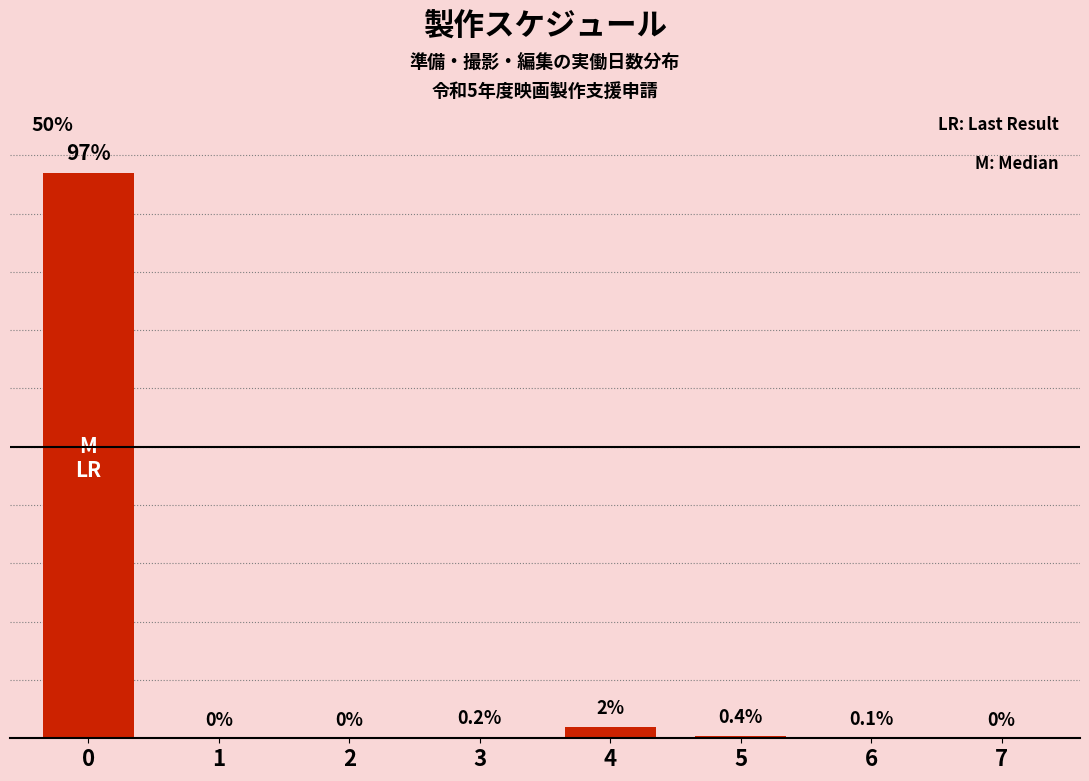

Reading left to right, transcribe all the data shown in this chart.

97.0	0.0	0.0	0.2	2.0	0.4	0.1	0.0